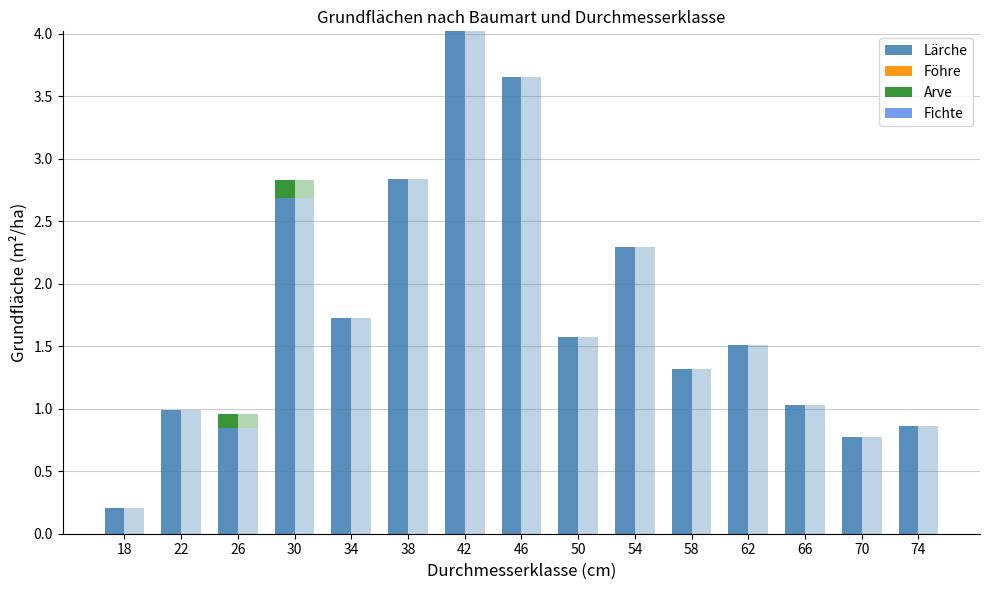

Reading right to left, extract all data points from this chart.

Lärche: 0.9	0.8	1.0	1.5	1.3	2.3	1.6	3.7	4.0	2.8	1.7	2.7	0.8	1.0	0.2
Föhre: 0.0	0.0	0.0	0.0	0.0	0.0	0.0	0.0	0.0	0.0	0.0	0.0	0.0	0.0	0.0
Arve: 0.0	0.0	0.0	0.0	0.0	0.0	0.0	0.0	0.0	0.0	0.0	0.1	0.1	0.0	0.0
Fichte: 0.0	0.0	0.0	0.0	0.0	0.0	0.0	0.0	0.0	0.0	0.0	0.0	0.0	0.0	0.0